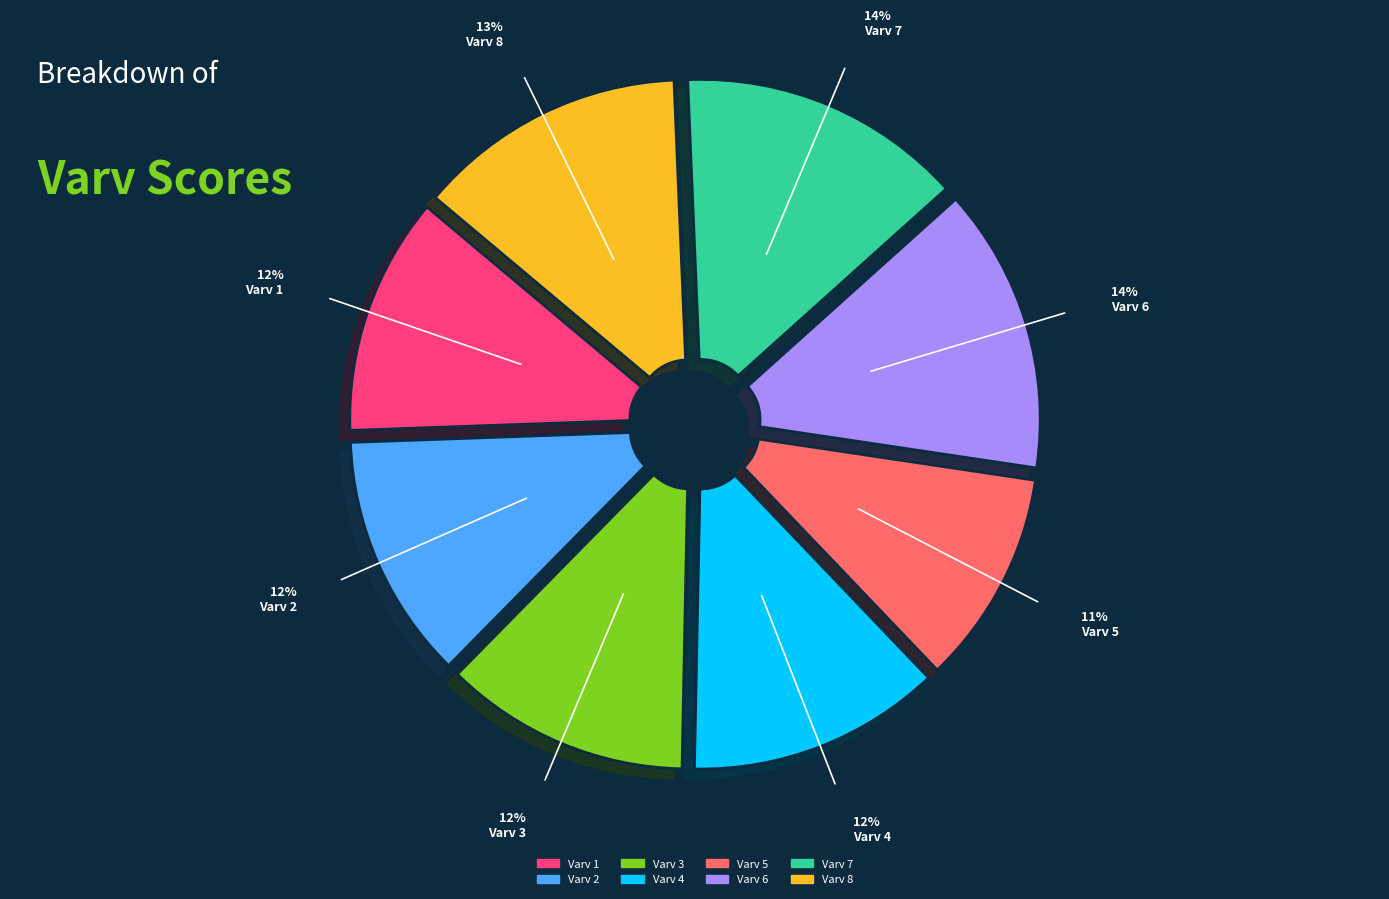

How many segments does this pie chart have?

8